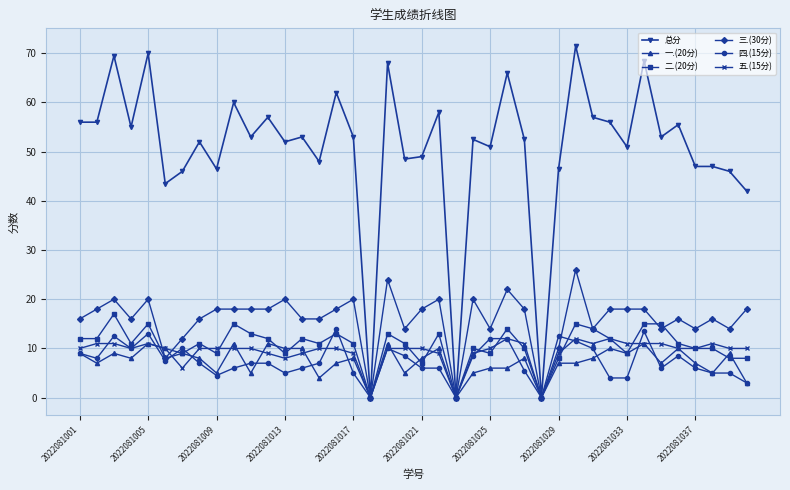

Which series has the largest total across all categories?

总分